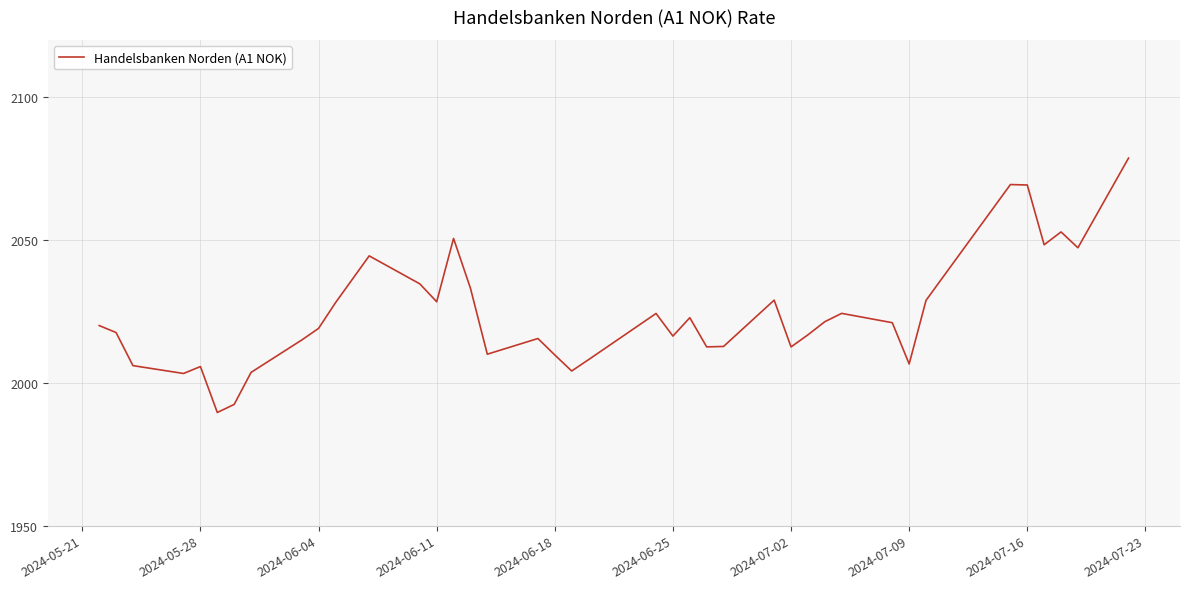

What is the sum of all values?

80953.1